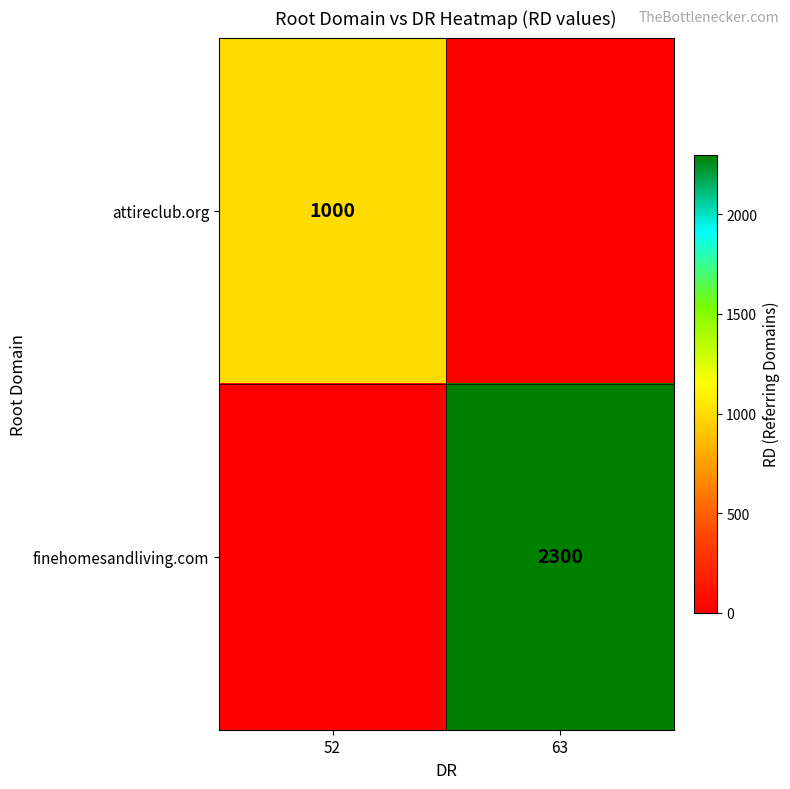

The finehomesandliving.com series shows 3506 at 63. True or false?

False